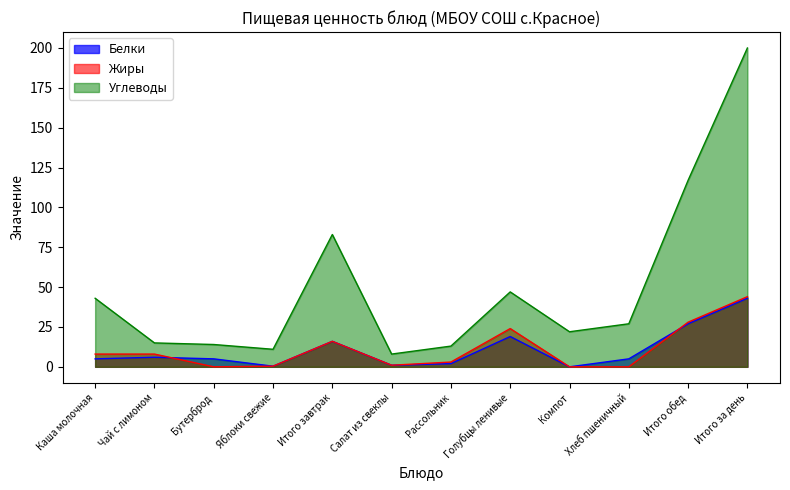

Which has a higher value, Салат из свеклы or Хлеб пшеничный?

Хлеб пшеничный